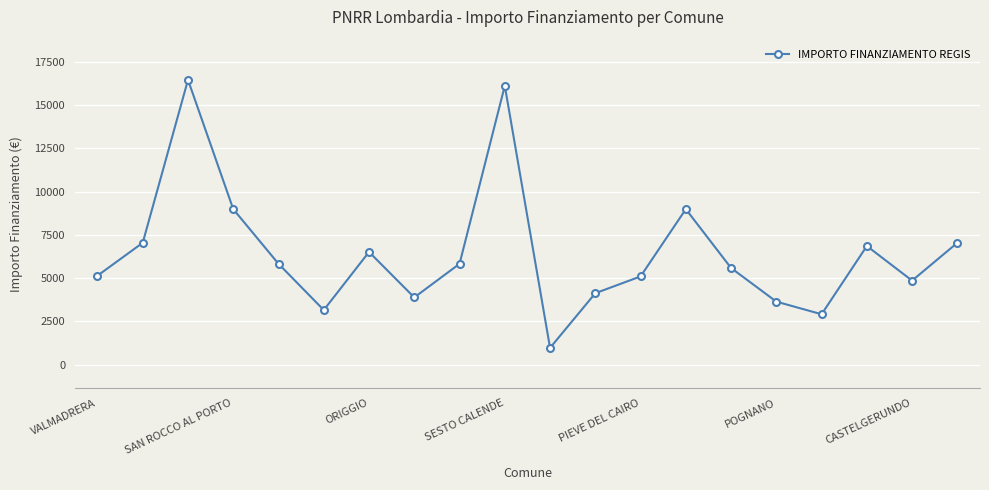

How many data points are less than 5831?

10